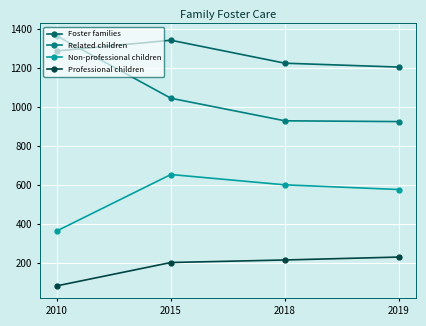

Which series has the widest spread of values?

Related children